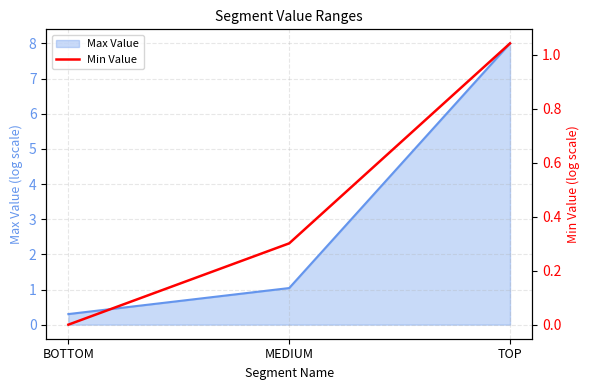

Is it true that Max Value equals 1.5 at MEDIUM?

False